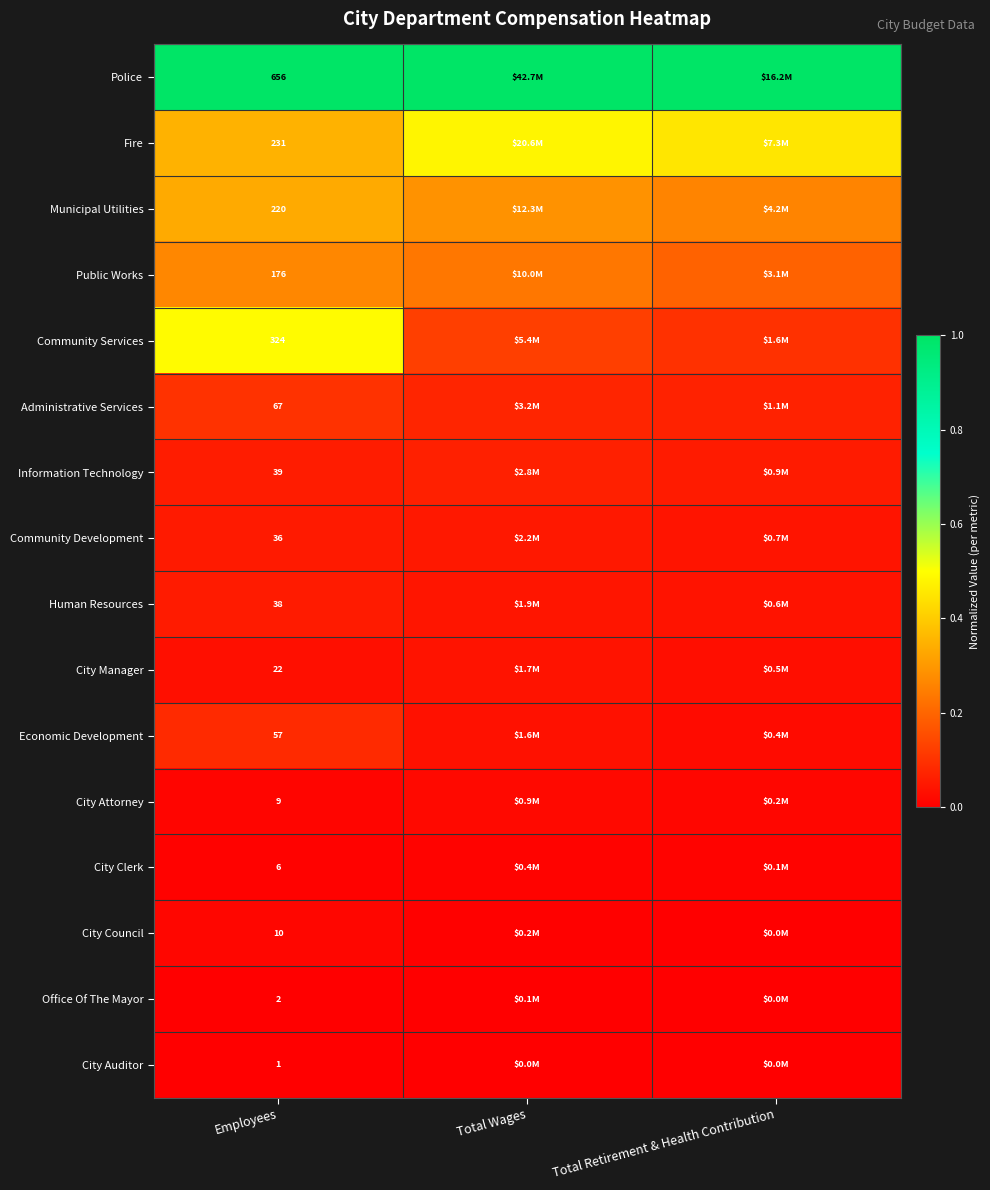

Rank the series at Employees from lowest to highest value.

City Auditor, Office Of The Mayor, City Clerk, City Attorney, City Council, City Manager, Community Development, Human Resources, Information Technology, Economic Development, Administrative Services, Public Works, Municipal Utilities, Fire, Community Services, Police